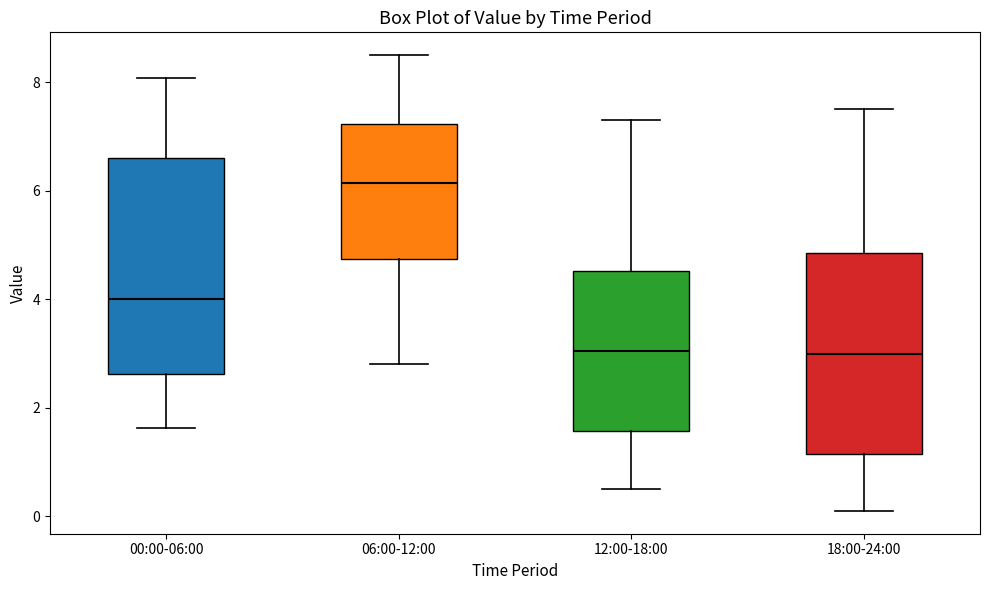

Reading left to right, read every box against the y-axis: the position of its median line, the range the box covers, and the ends of its whiskers. The values are not printed on the chart, so give them approximately, as read against the axis.

00:00-06:00: median 4.0, box 2.6 to 6.6, whiskers 1.6 to 8.0
06:00-12:00: median 6.2, box 4.8 to 7.2, whiskers 2.8 to 8.6
12:00-18:00: median 3.0, box 1.6 to 4.6, whiskers 0.6 to 7.4
18:00-24:00: median 3.0, box 1.2 to 4.8, whiskers 0.2 to 7.6